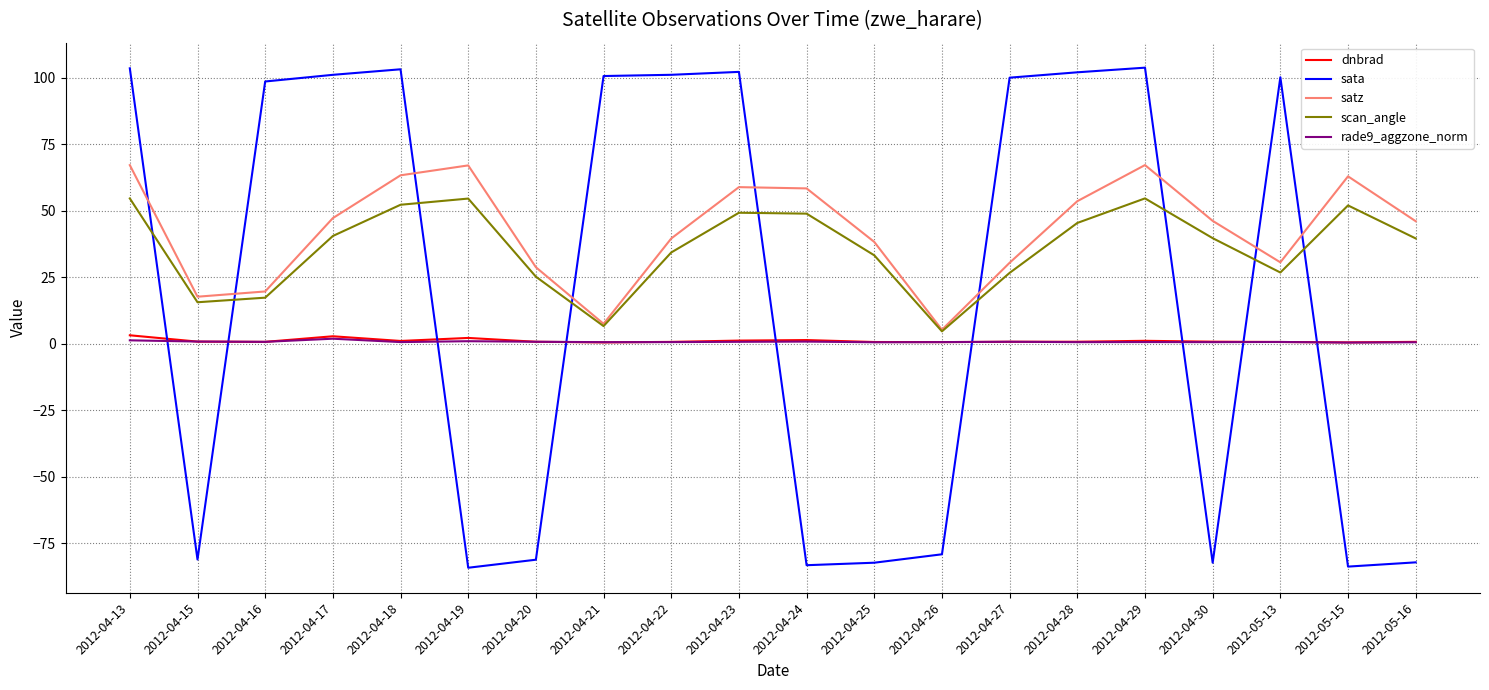

Is this an area chart (filled region under the line)?

No